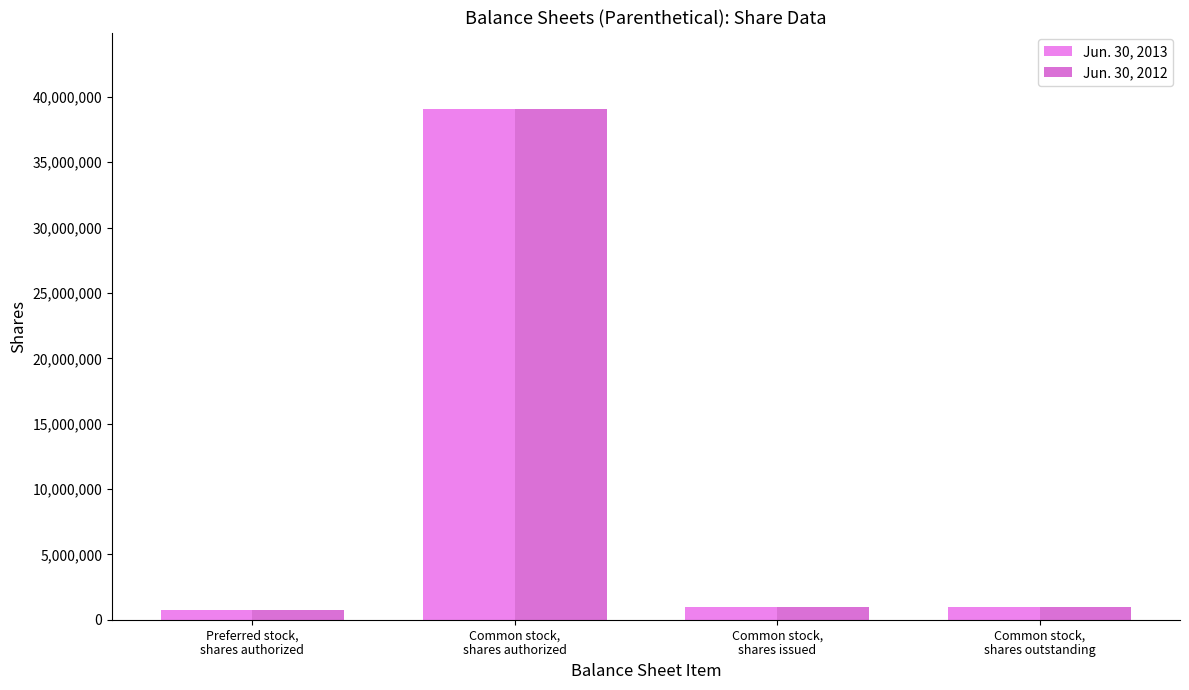

What are all the series names shown in the legend?

Jun. 30, 2013, Jun. 30, 2012